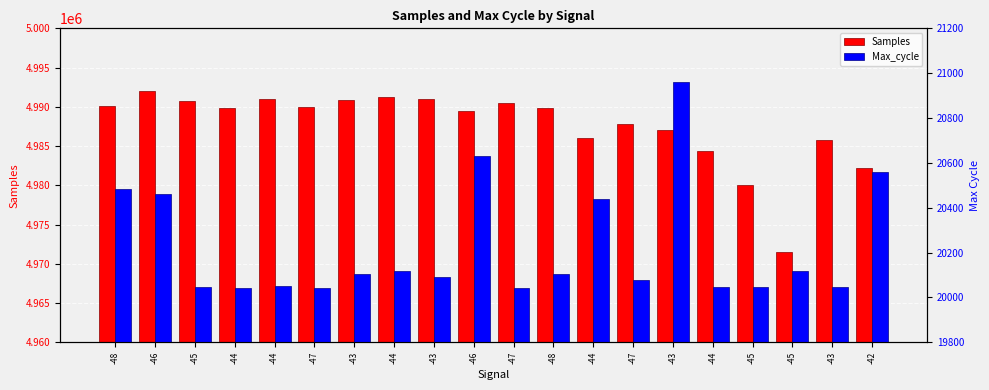

Rank the categories by Samples value from highest to lowest.

-46, -44, -43, -44, -43, -45, -47, -48, -47, -44, -48, -46, -47, -43, -44, -43, -44, -42, -45, -45